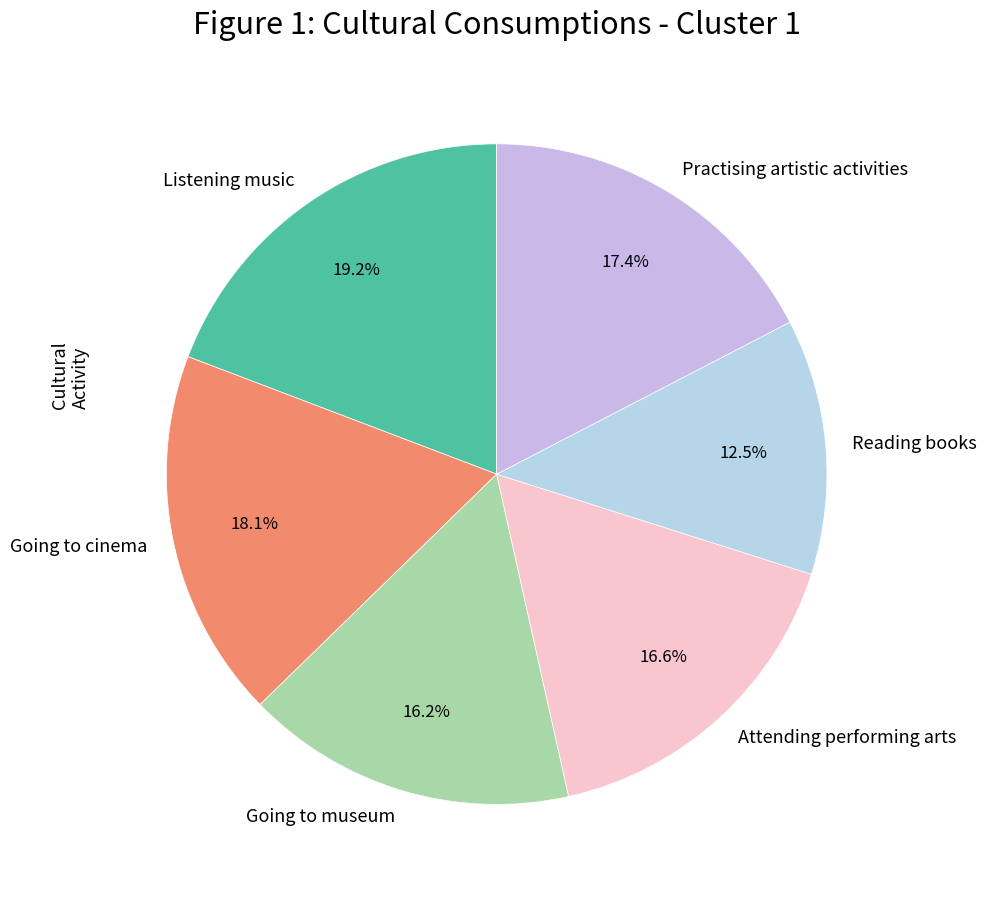

How many segments does this pie chart have?

6